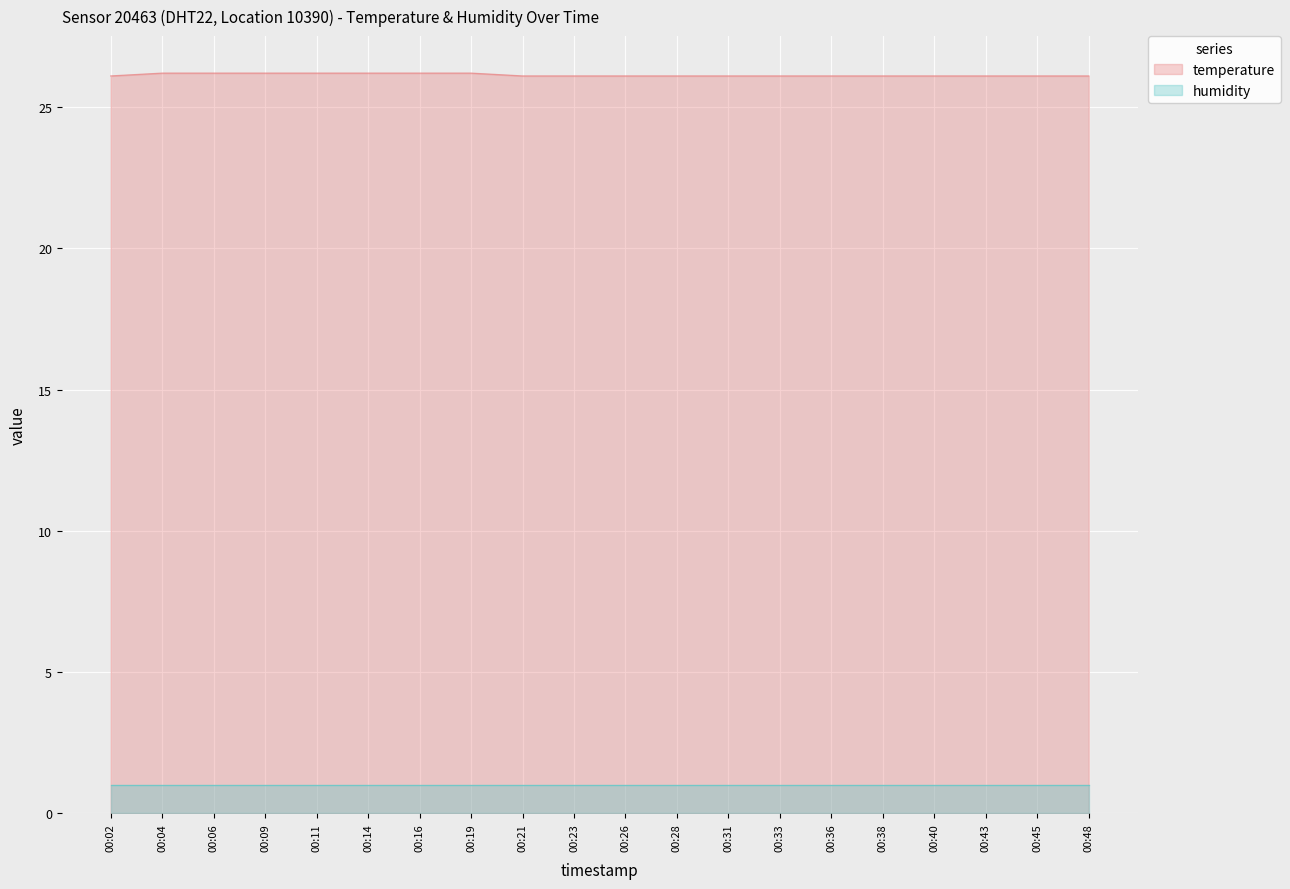

The temperature series shows 26.1 at 00:36. True or false?

True